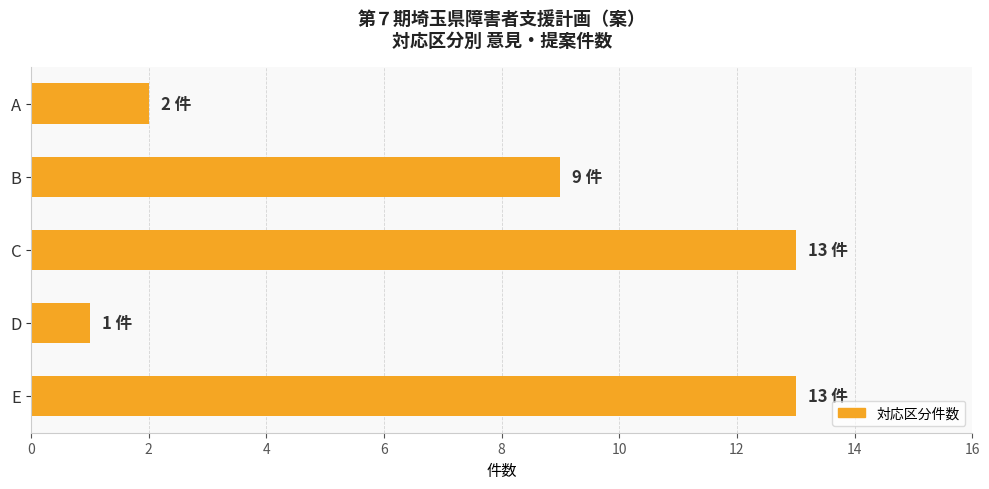

What is the value of the 3rd bar from the top?

13